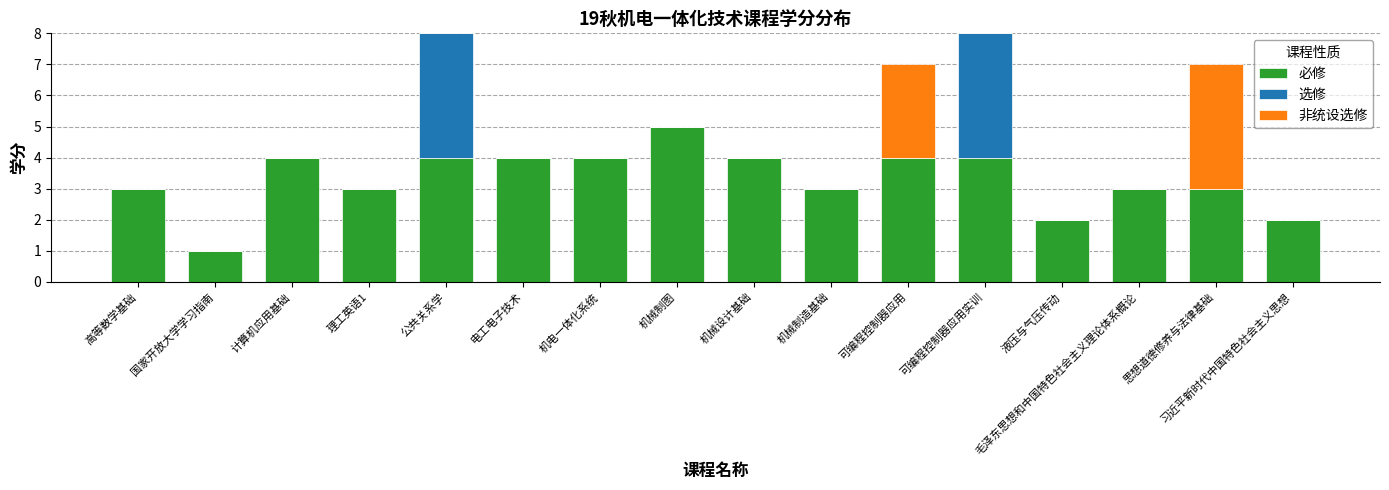

The value of 必修 at 液压与气压传动 is 2. True or false?

True